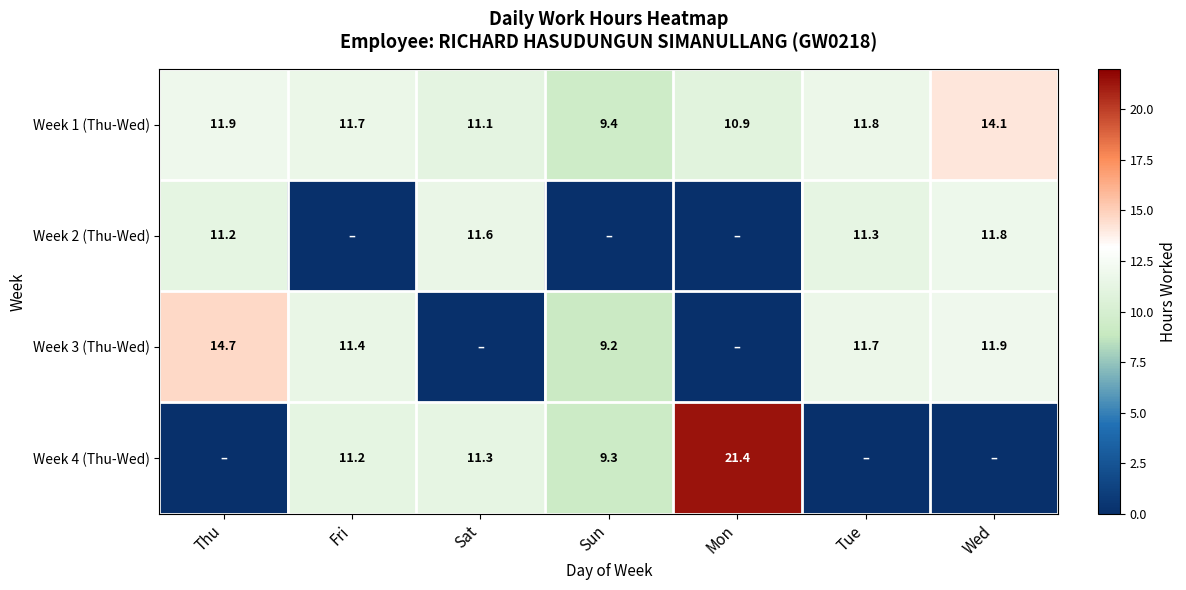

List the labels in order of Week 1 (Thu-Wed) value, smallest first.

Sun, Mon, Sat, Fri, Tue, Thu, Wed